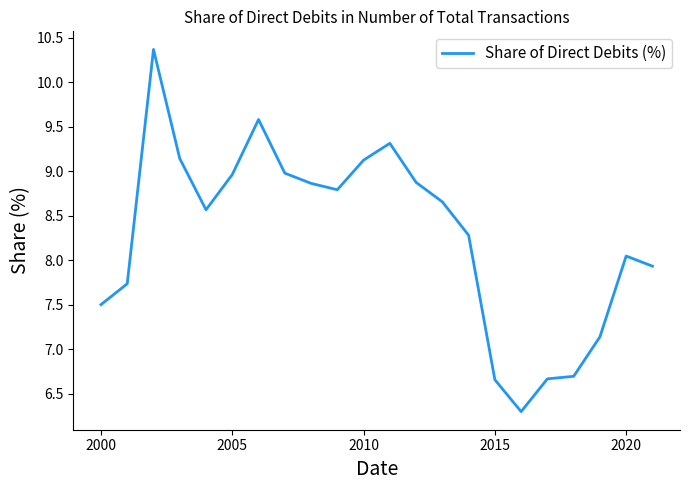

What is the difference between the maximum and minimum values?

4.1